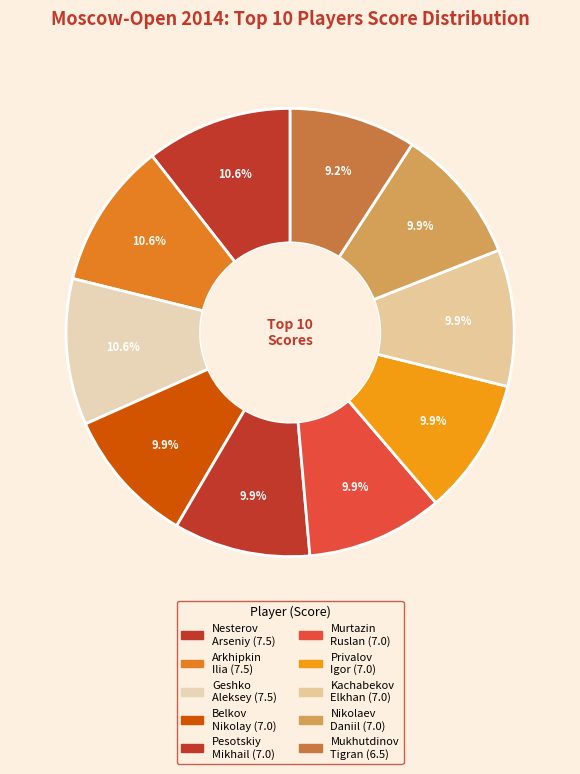

How many segments does this pie chart have?

10